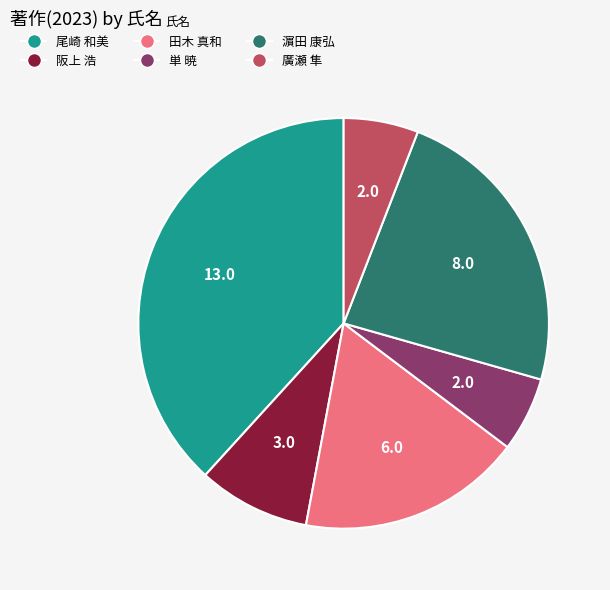

How many segments does this pie chart have?

6